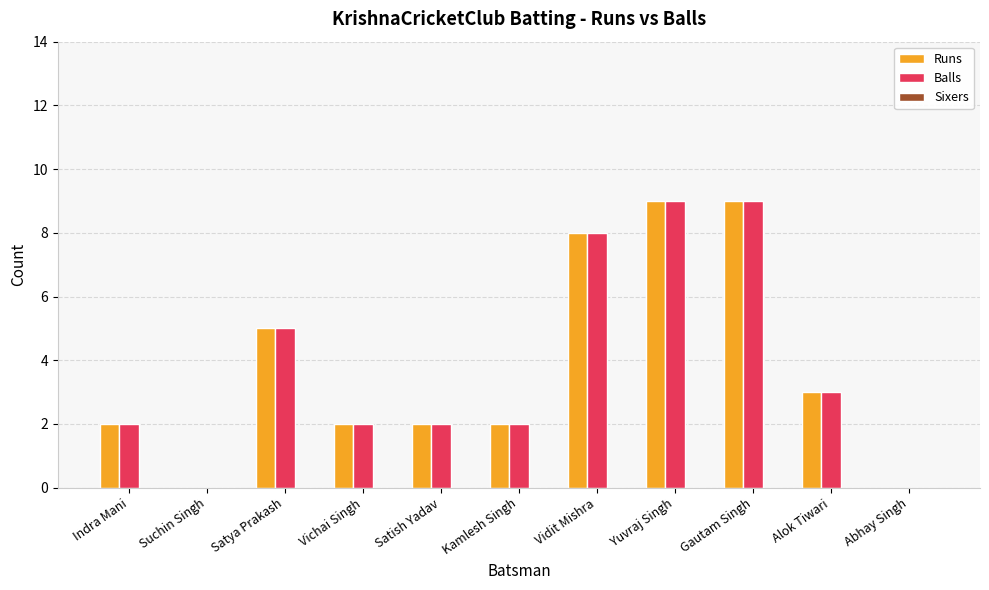

What is the difference between the Balls values at Alok Tiwari and Vidit Mishra?

5